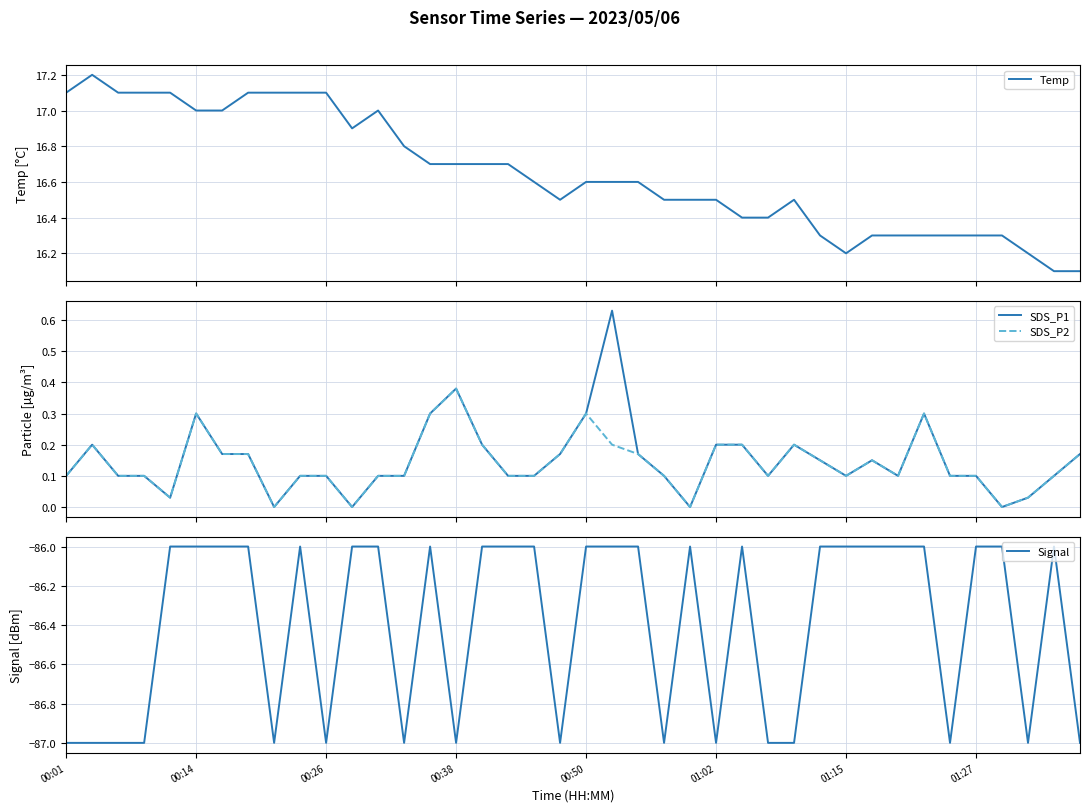

Is it true that Temp equals 6.7 at 32?

False